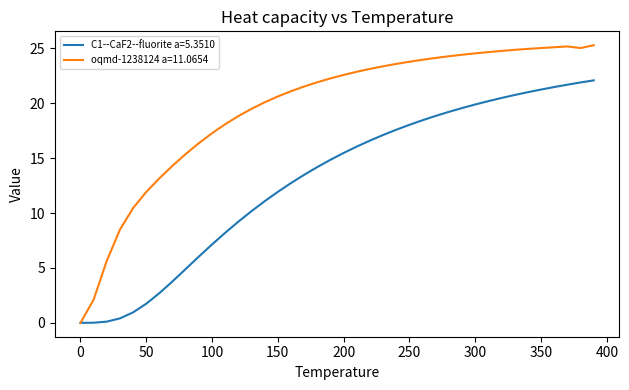

What is the maximum value shown in the chart?

25.3